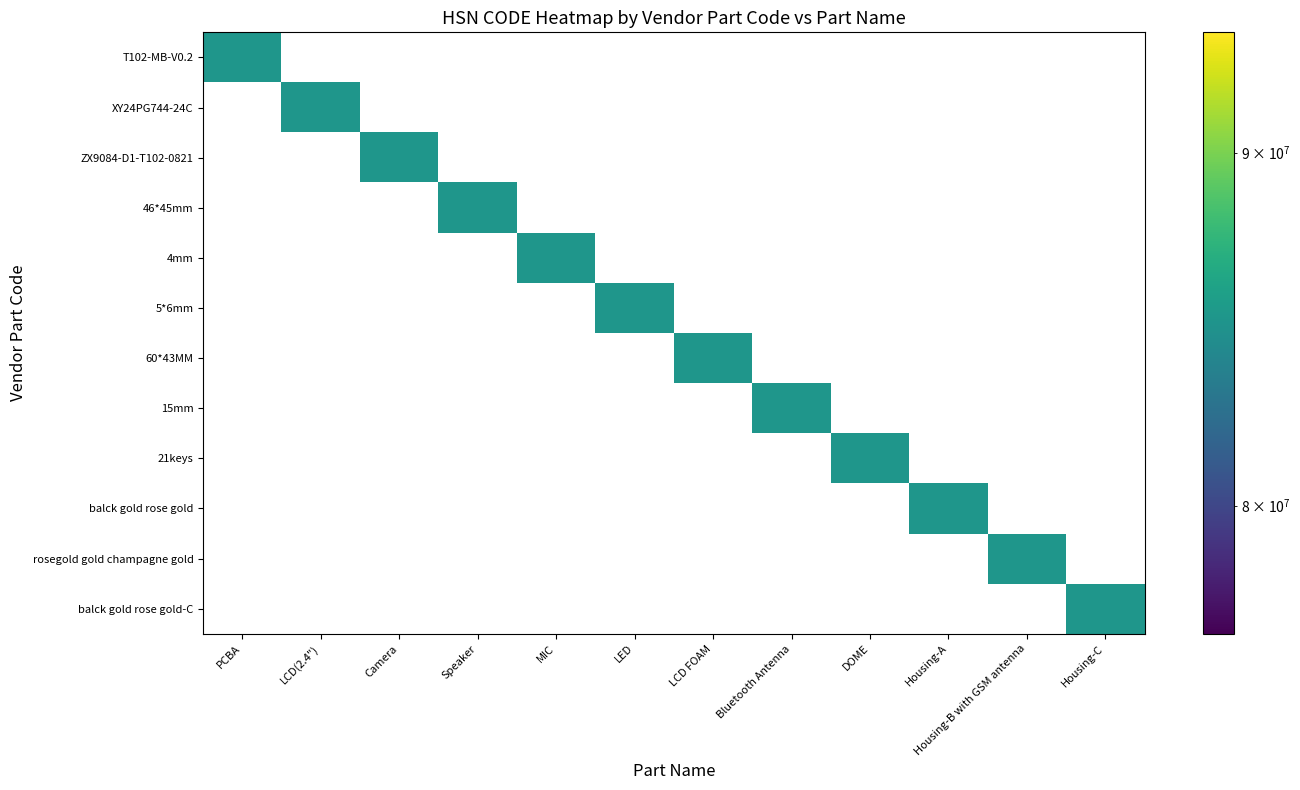

What is the total value across all series at 0?

85171210